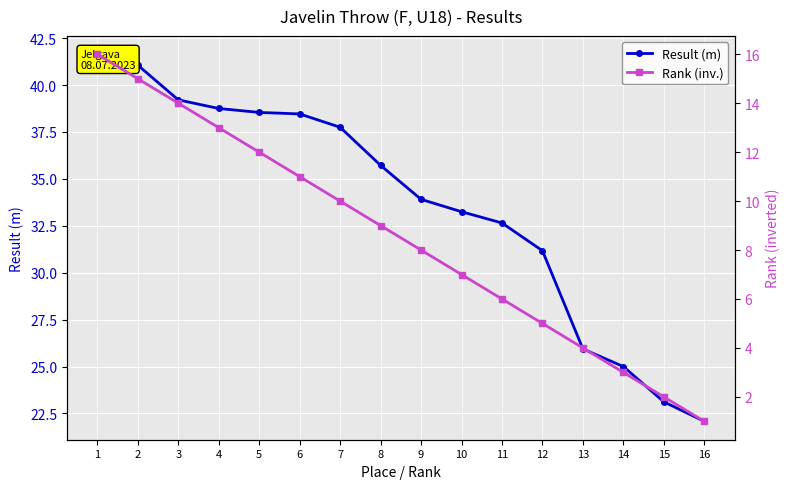

True or false: Result (m) and Rank (inv.) cross at least once.

False